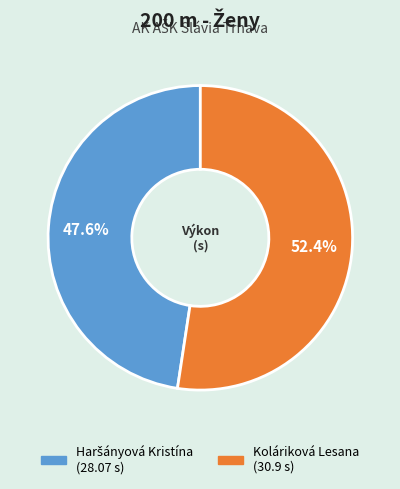

Which category accounts for the majority?

Koláriková Lesana